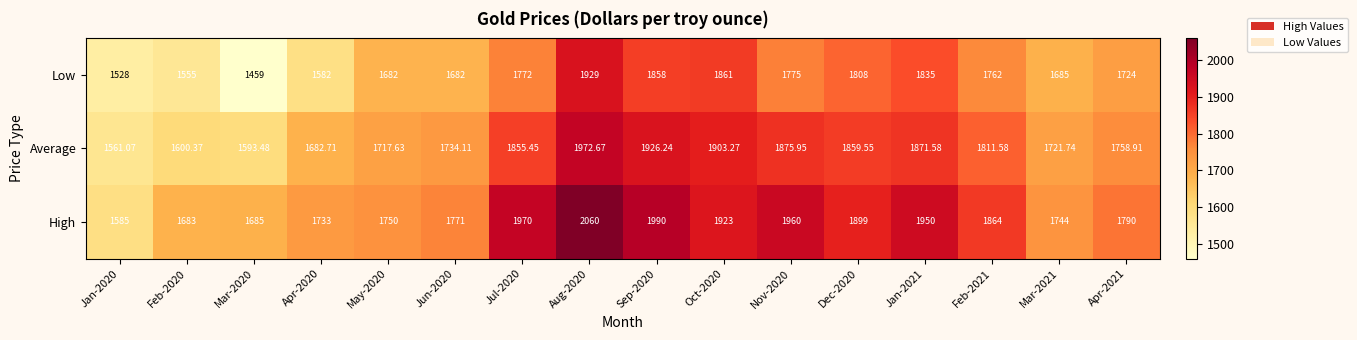

At which category is the sum across all series the highest?

Aug-2020